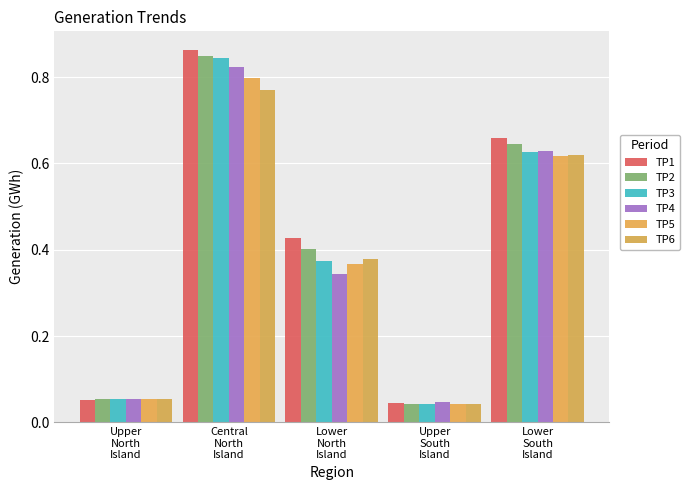

How many groups of bars are there?

5